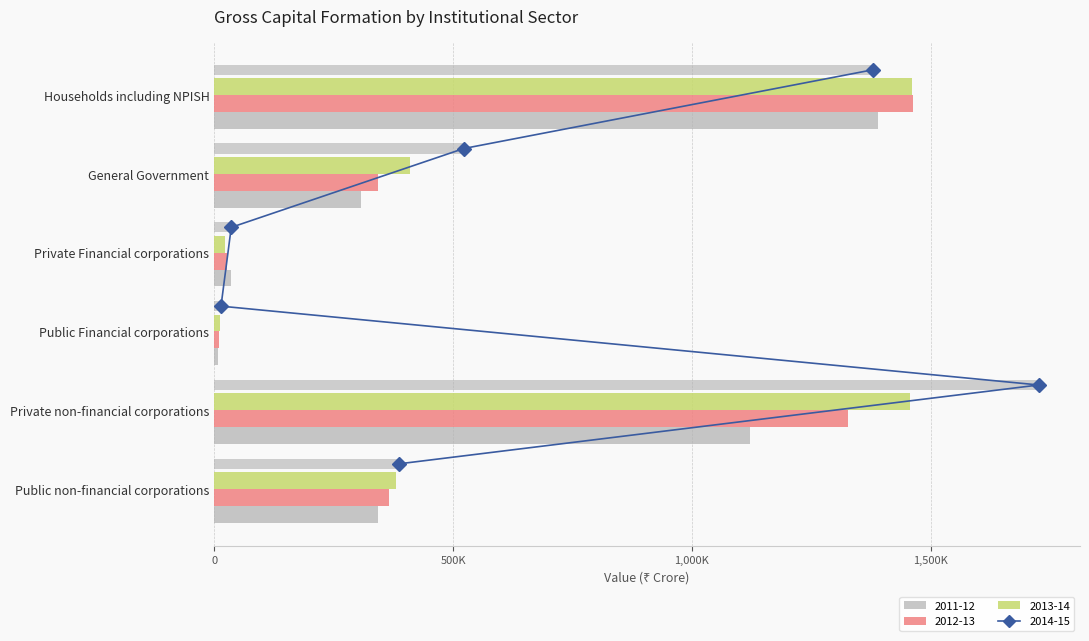

What is the difference between the maximum and second lowest values in the 2011-12 (Current Status) series?

1354857.6